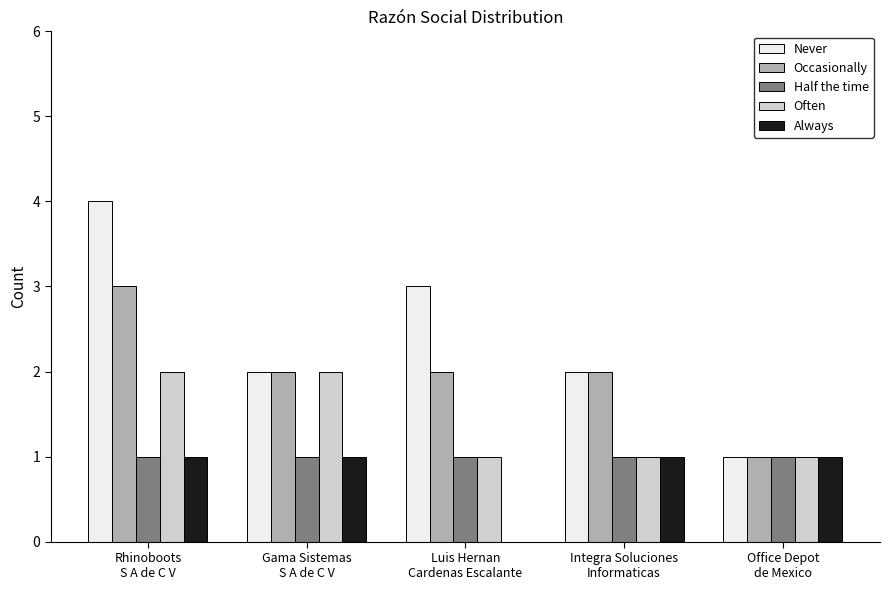

Is it true that Always equals 0 at Luis Hernan
Cardenas Escalante?

True